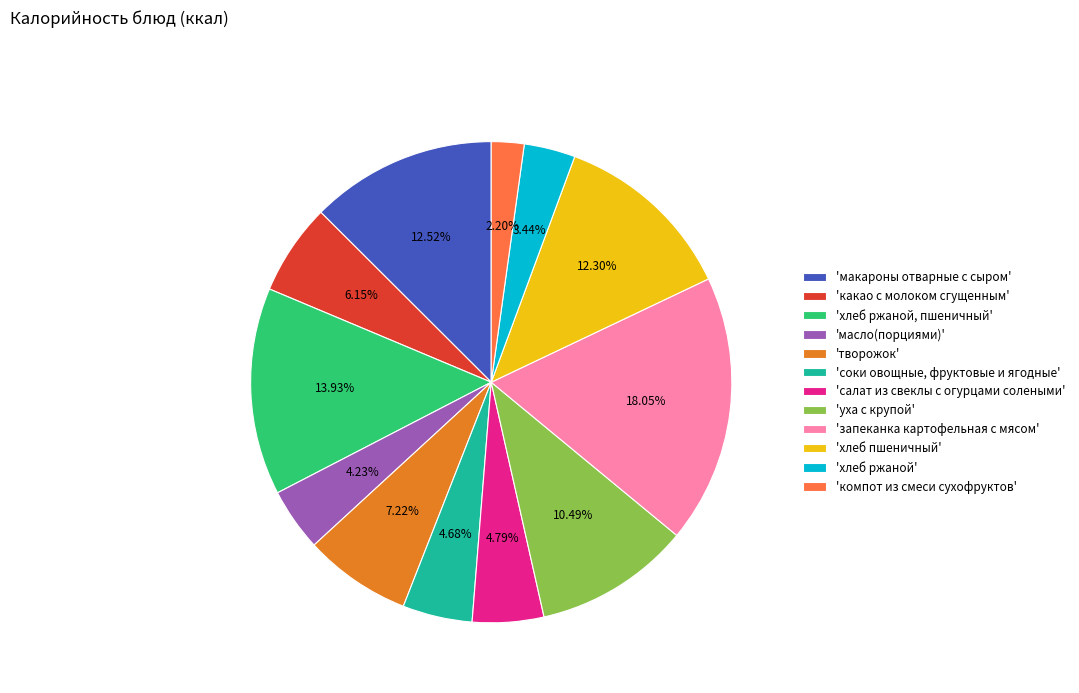

Which category has the biggest portion of the pie?

'запеканка картофельная с мясом'